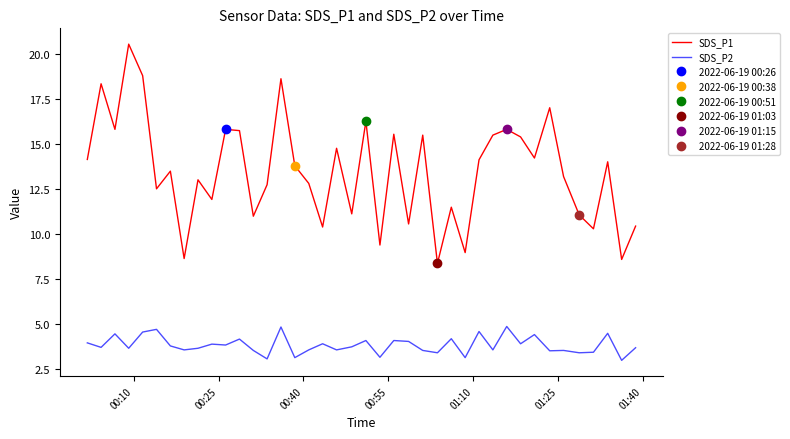

What is the minimum value for SDS_P2?

3.0